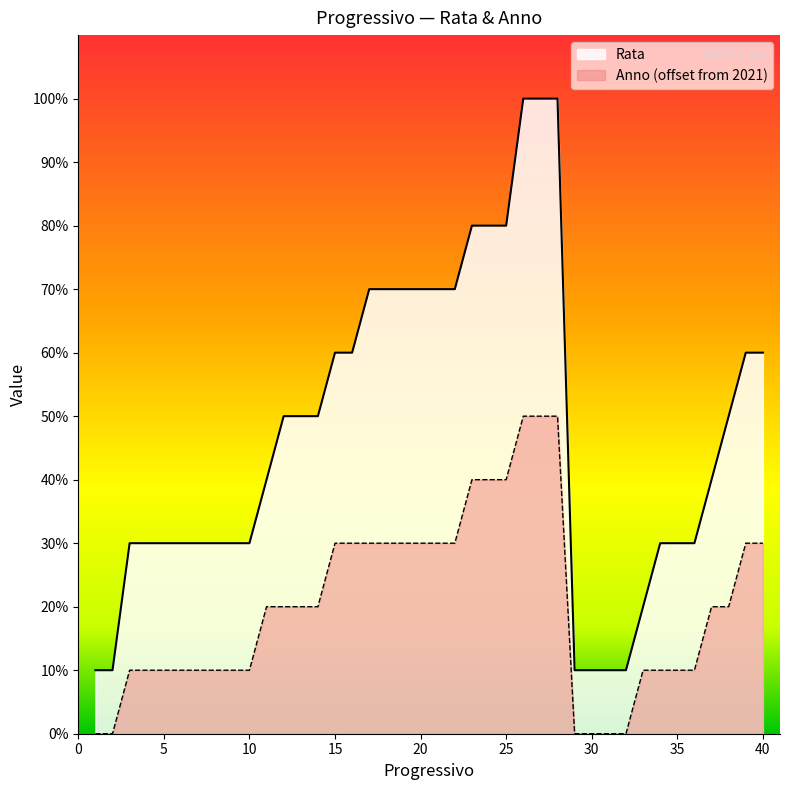

Between 21 and 26, which series saw the biggest shift?

Rata